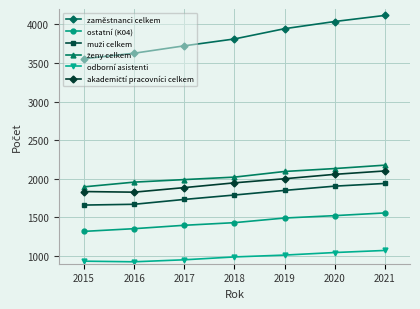

True or false: ostatní (K04) and odborní asistenti intersect in this chart.

False